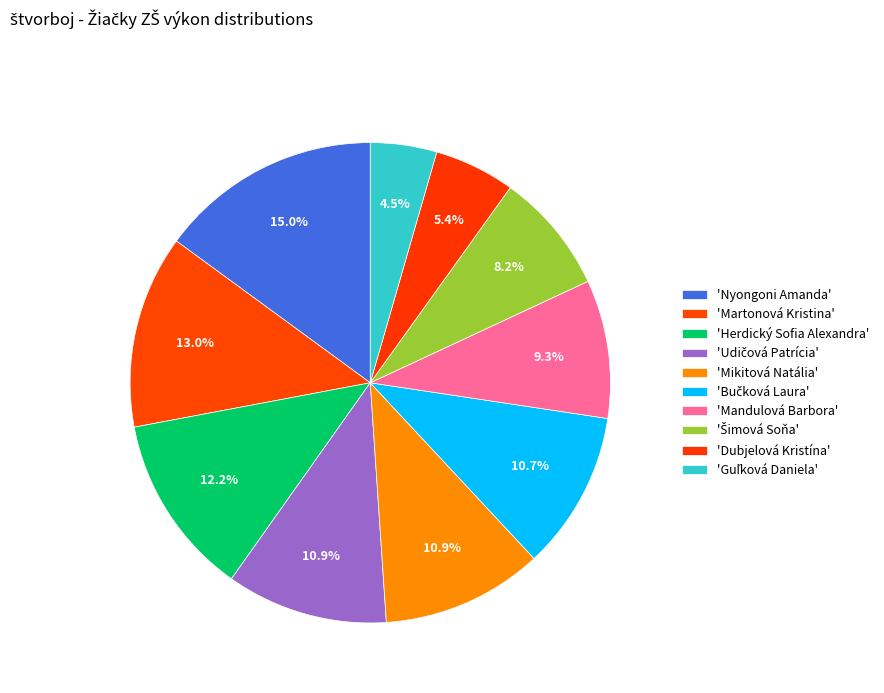

How many slices are in this pie chart?

10